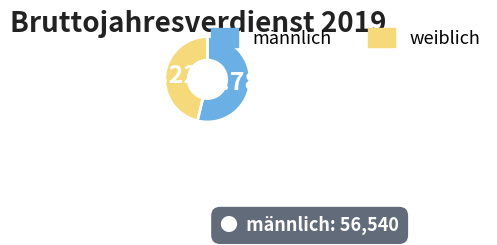

How many segments does this pie chart have?

2